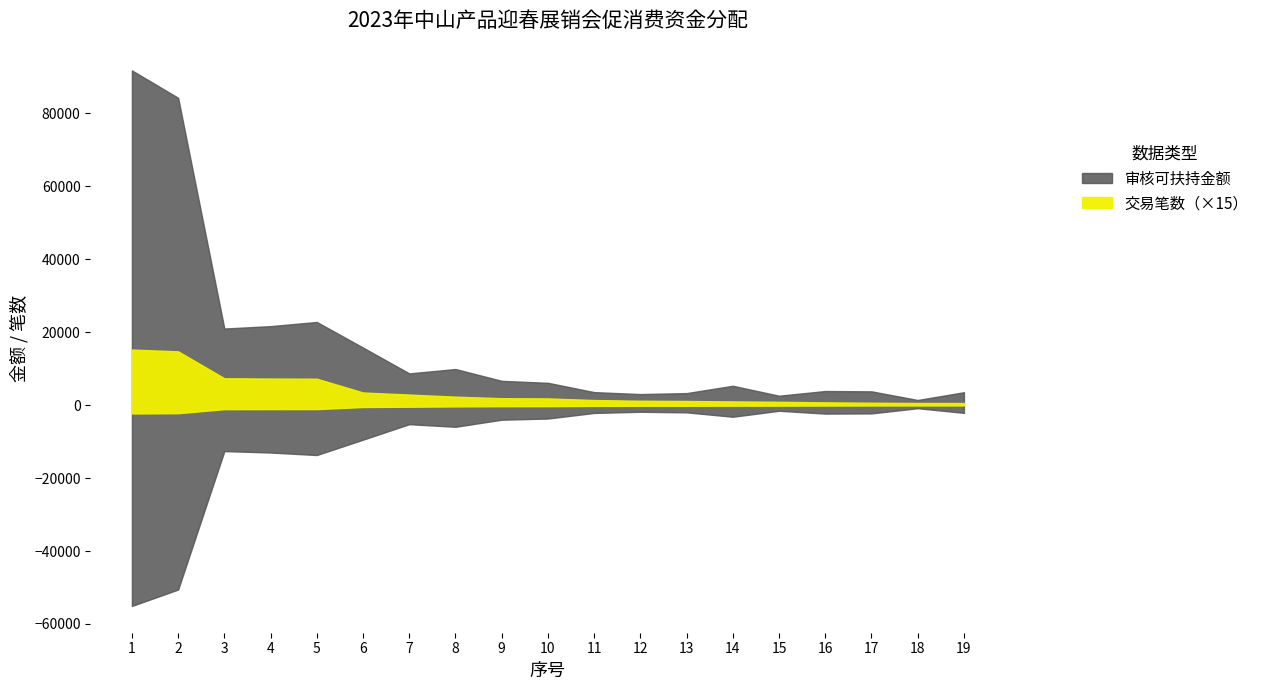

Reading right to left, extract all data points from this chart.

审核可扶持金额: 19=3540	18=1410	17=3780	16=3870	15=2580	14=5310	13=3300	12=3030	11=3570	10=6120	9=6660	8=9900	7=8700	6=15780	5=22800	4=21660	3=21000	2=84270	1=91770
交易笔数: 19=39	18=39	17=44	16=51	15=61	14=68	13=76	12=80	11=93	10=123	9=127	8=155	7=193	6=231	5=483	4=486	3=491	2=983	1=1016